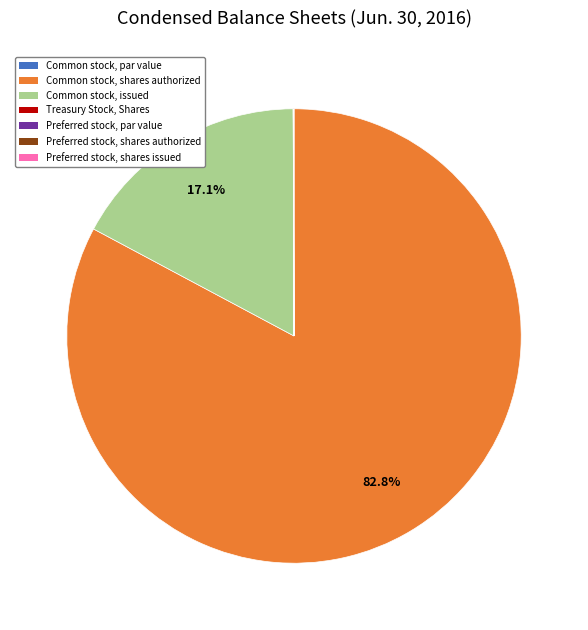

What is the largest slice in the pie chart?

Common stock, shares authorized